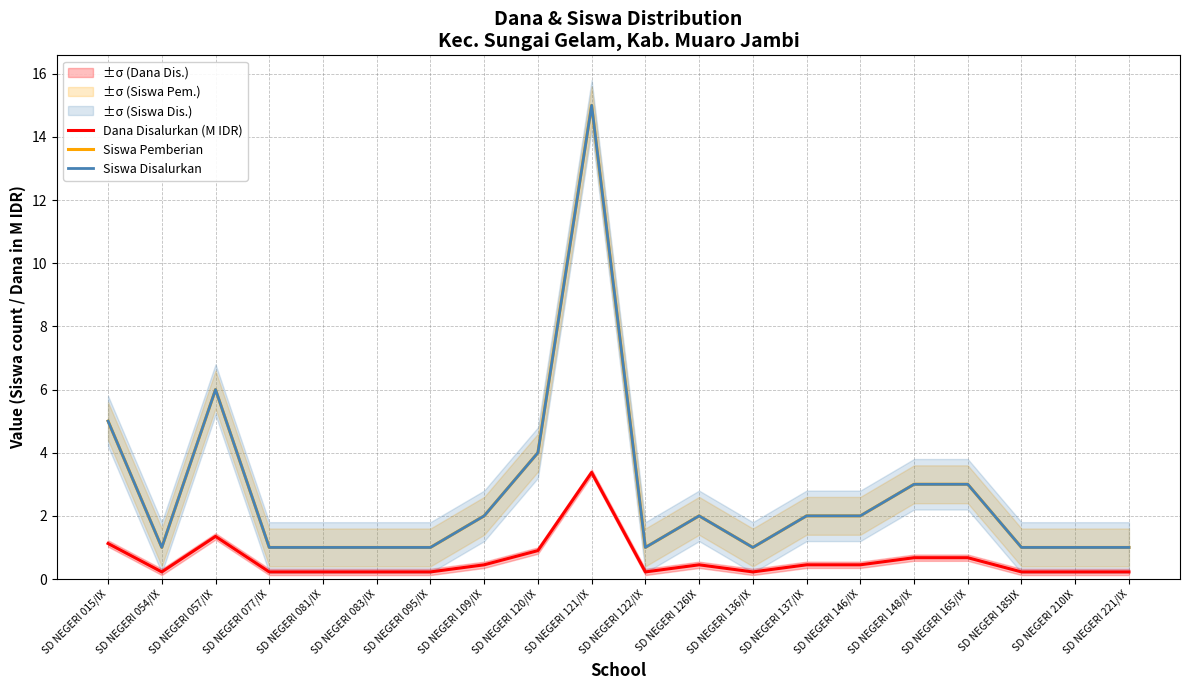

What position from the left is SD NEGERI 136/IX?

13